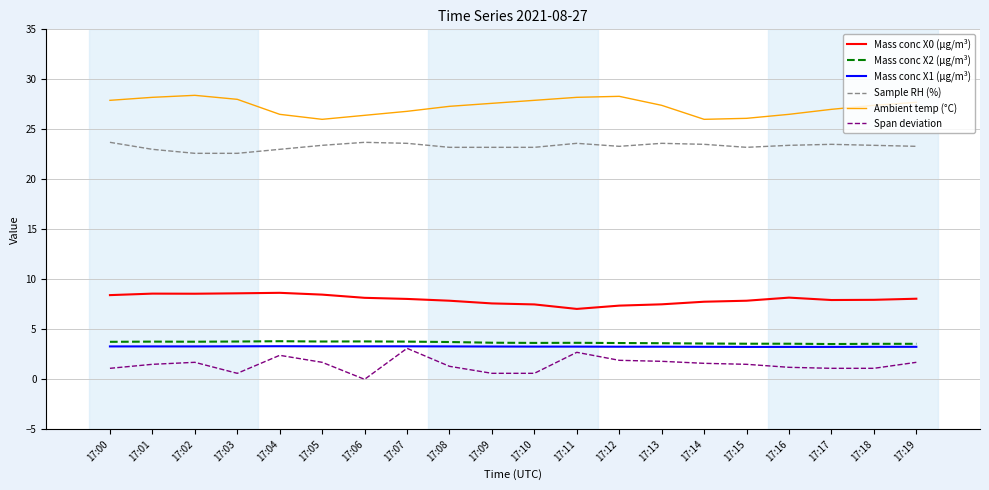

True or false: Span deviation and Ambient temp (°C) cross at least once.

False